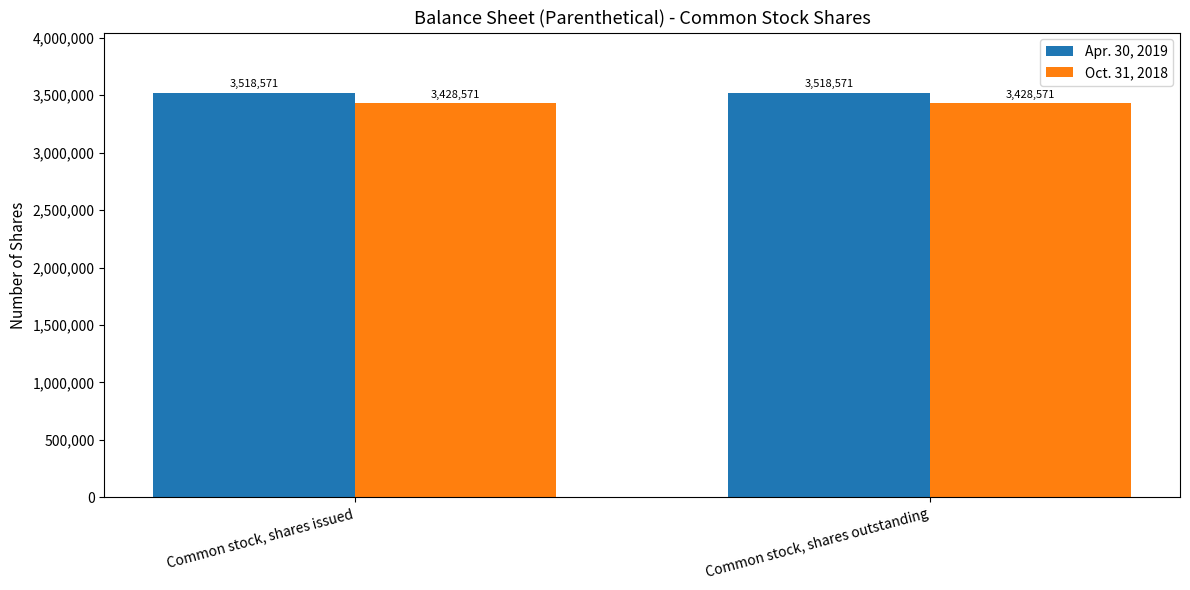

How many distinct data groups are displayed?

2